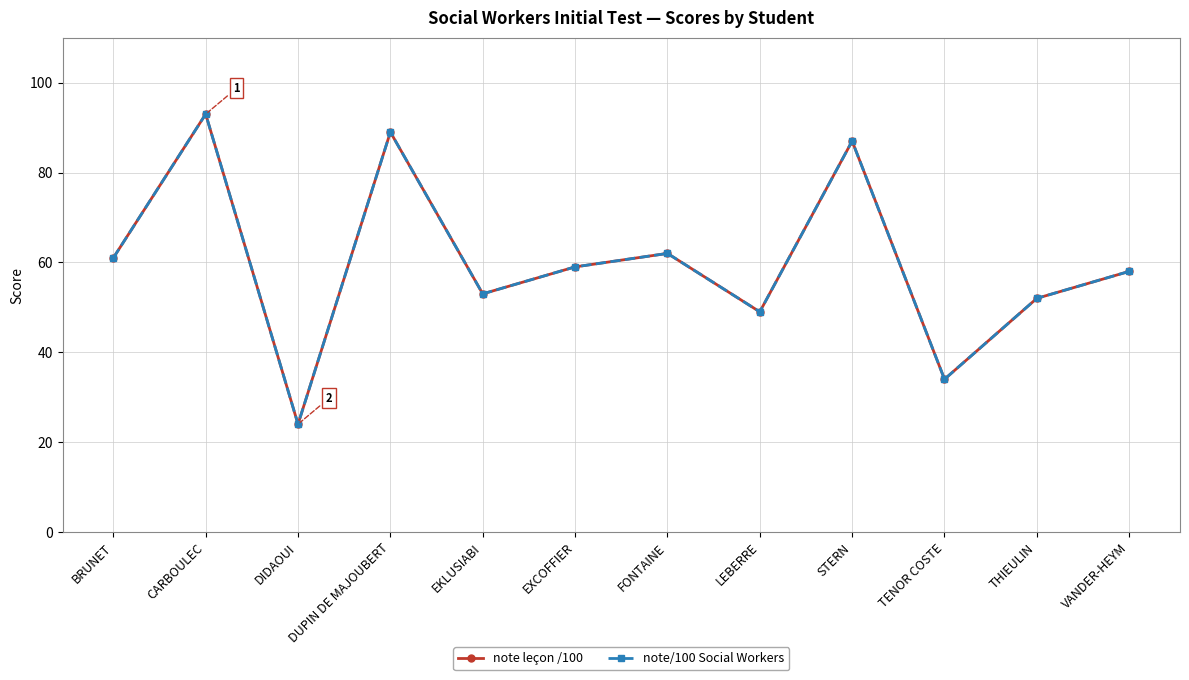

Is the value of note leçon /100 at TENOR COSTE greater than the value of note/100 Social Workers at FONTAINE?

No